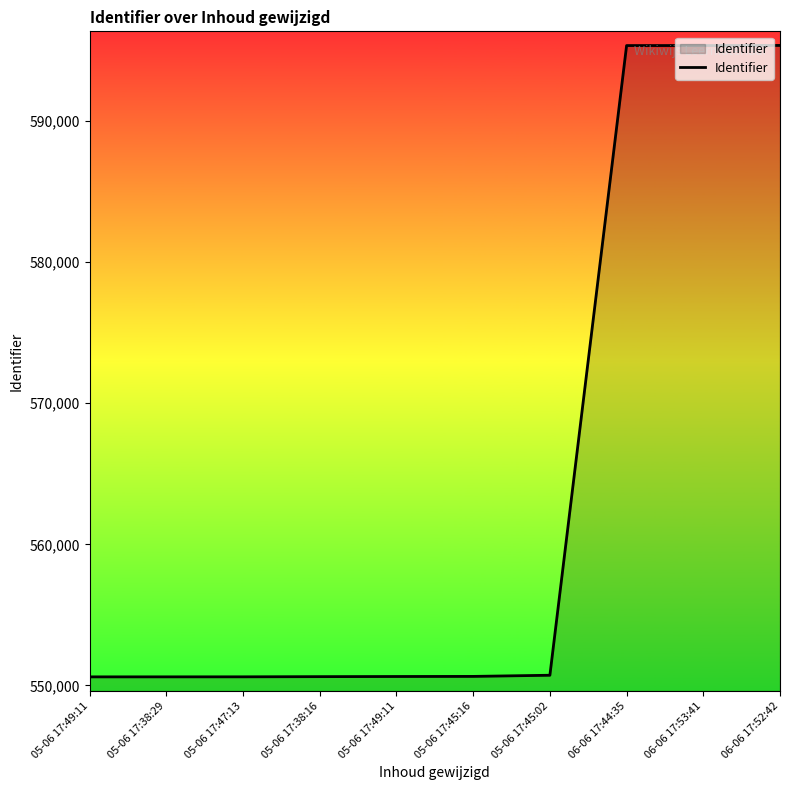

What is the label of the 6th point from the left?

05-06 17:45:16